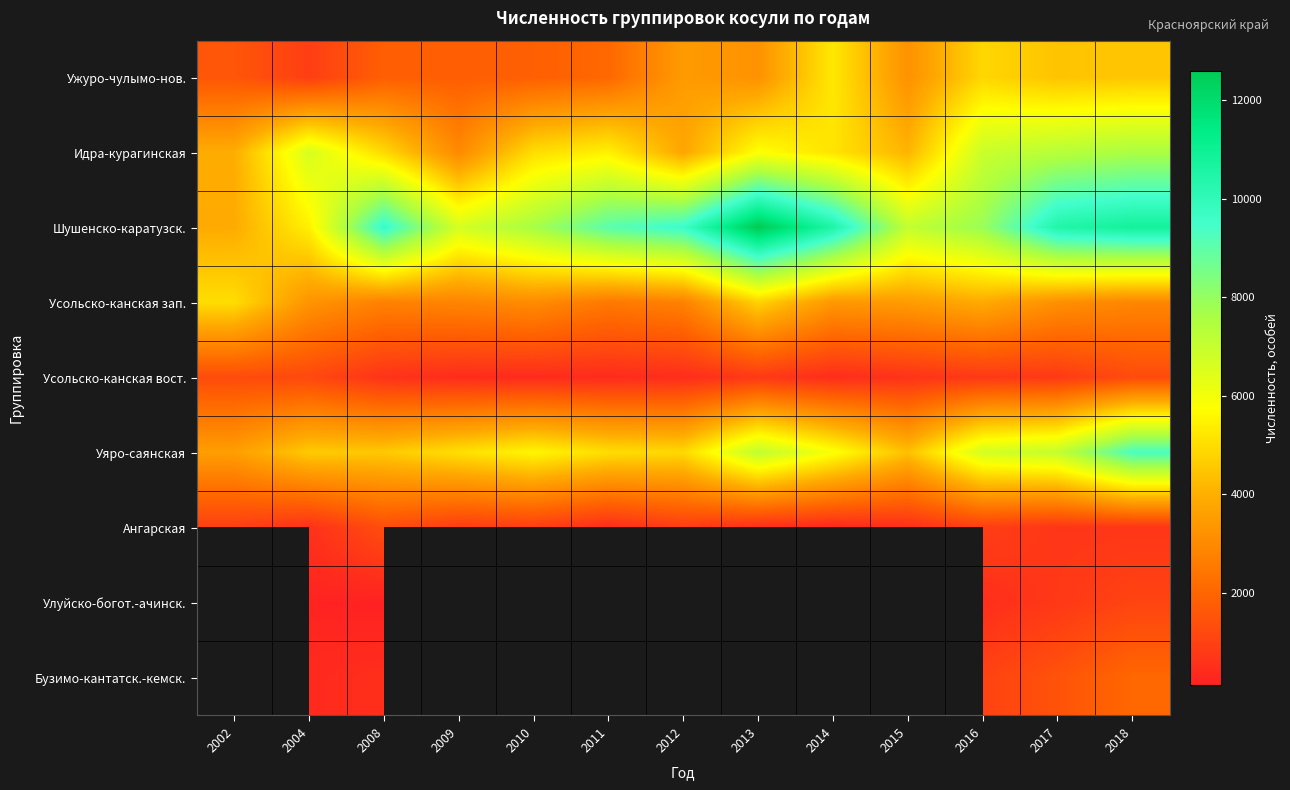

How many data points in Ужуро-чулымо-нов. are less than 3212?

6